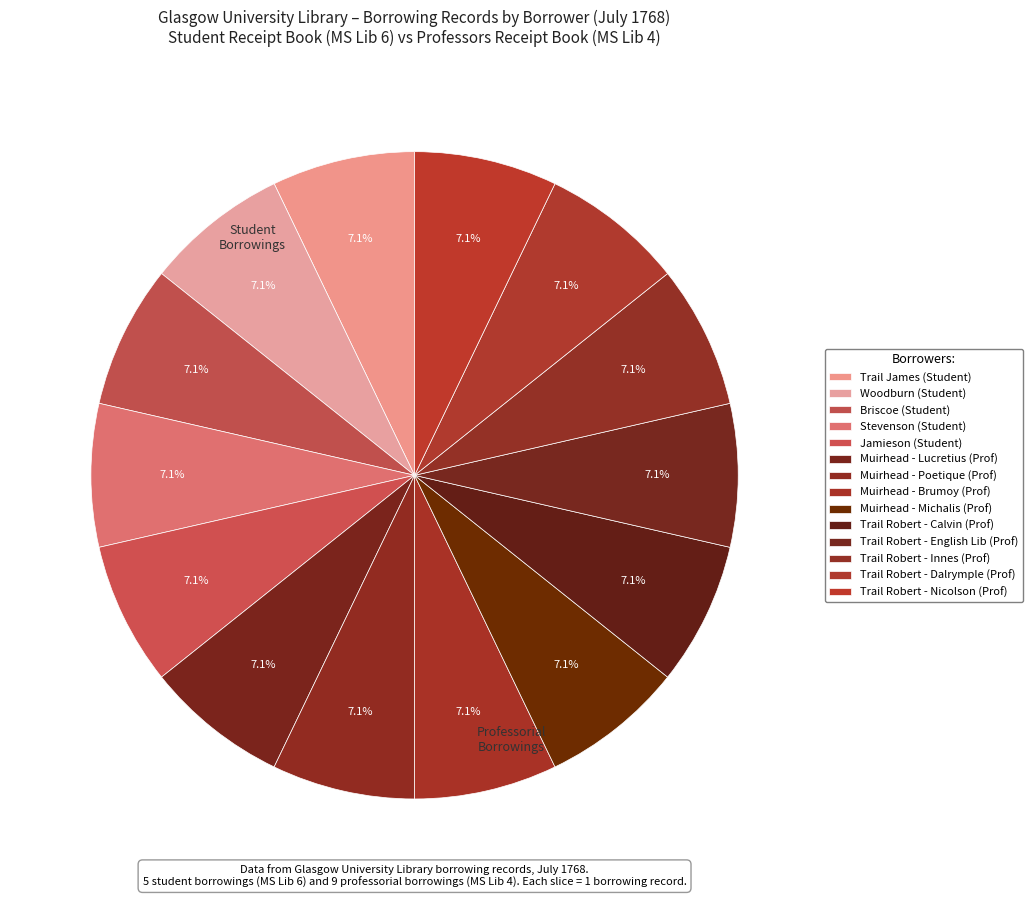

Count the number of slices in the pie.

14